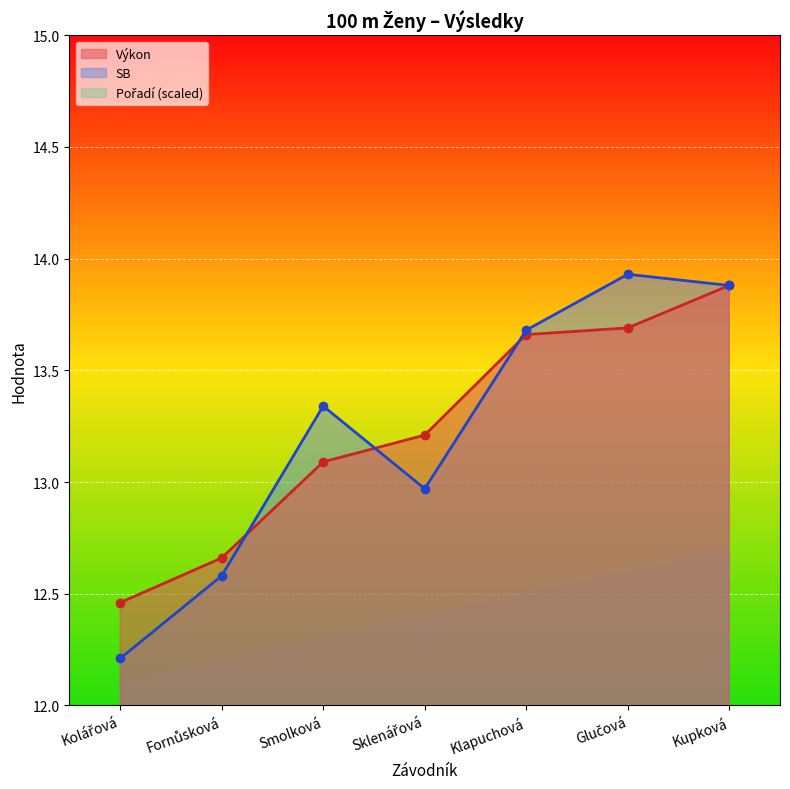

Which series has the largest range (max minus min)?

SB